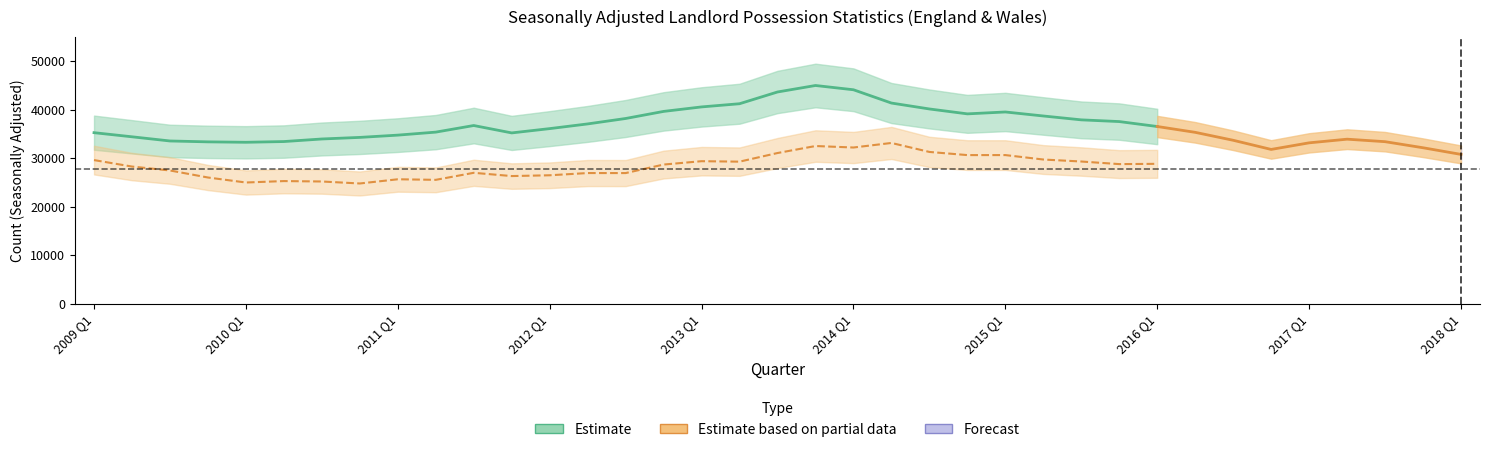

Where does the Claims (Seasonally Adjusted) series first go above 35375?

2011 Q2